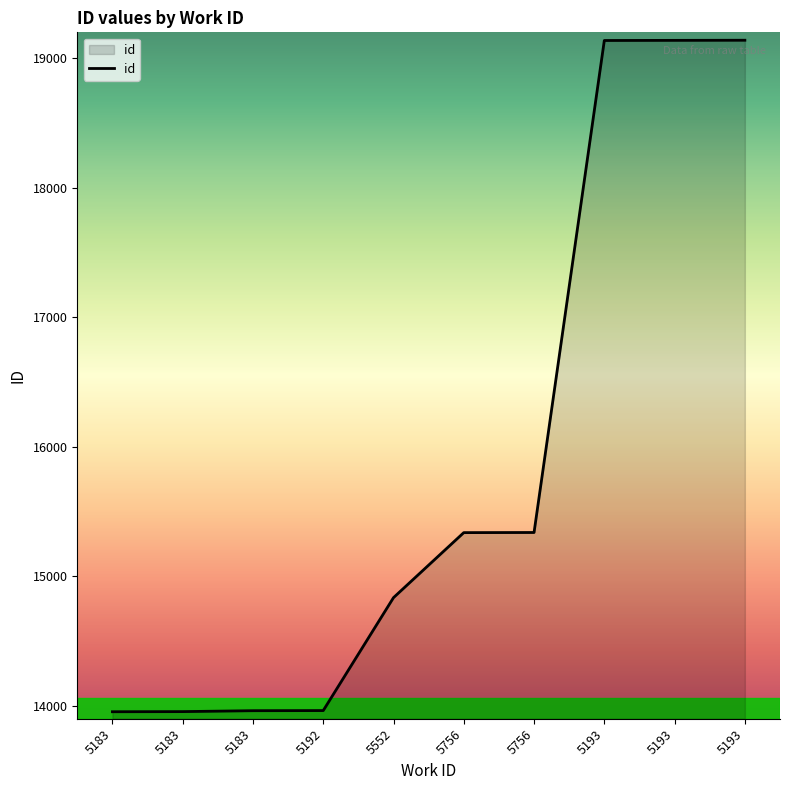

The chart shows a value of 22396 at 5756. True or false?

False